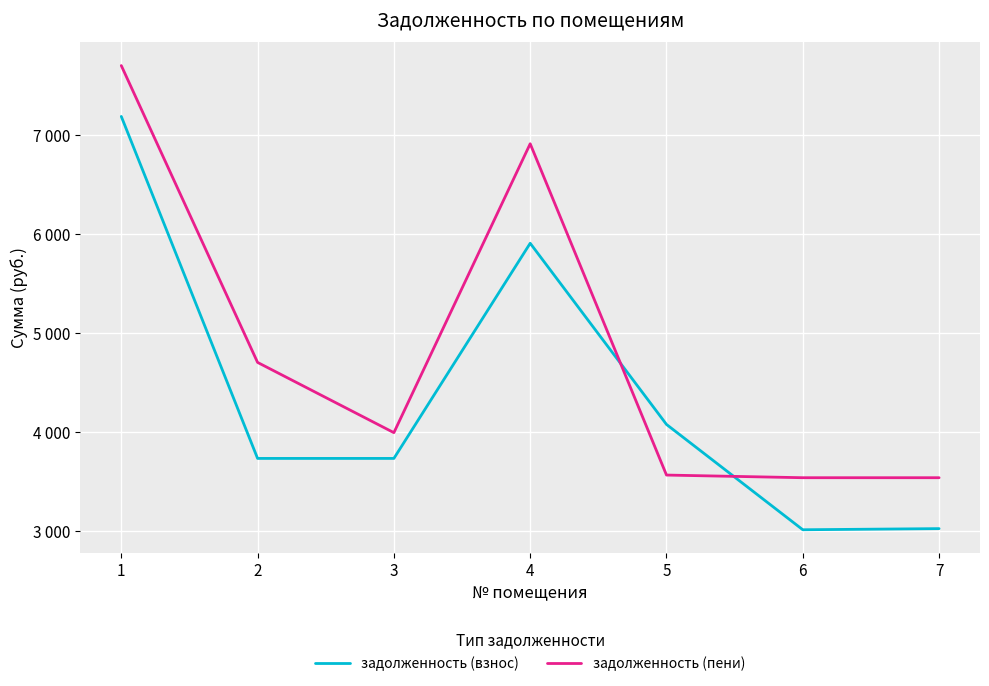

What is the difference between the maximum and minimum values in the задолженность (взнос) series?

4179.6